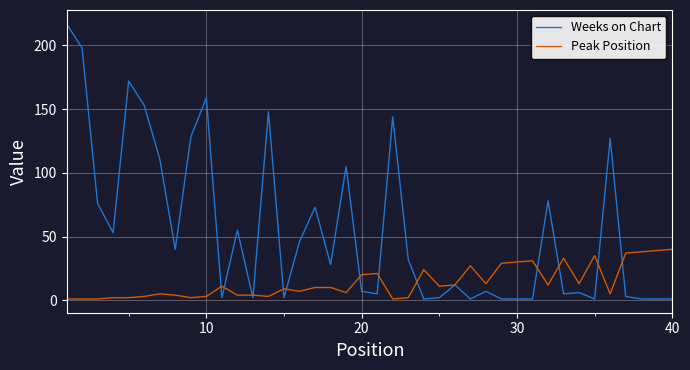

Rank the series by their average value, from lowest to highest.

Peak Position, Weeks on Chart